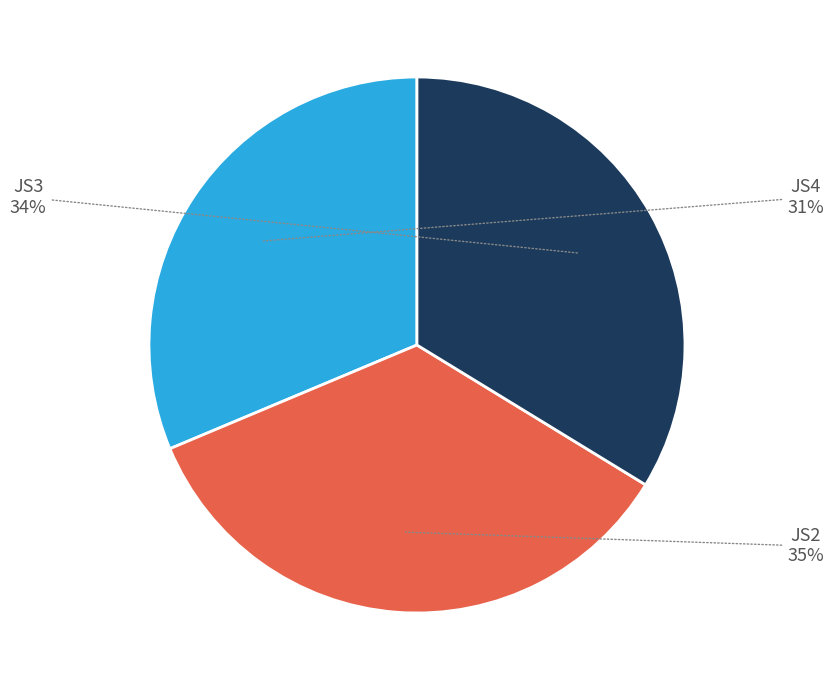

The JS4 slice represents 31% of the pie. True or false?

True